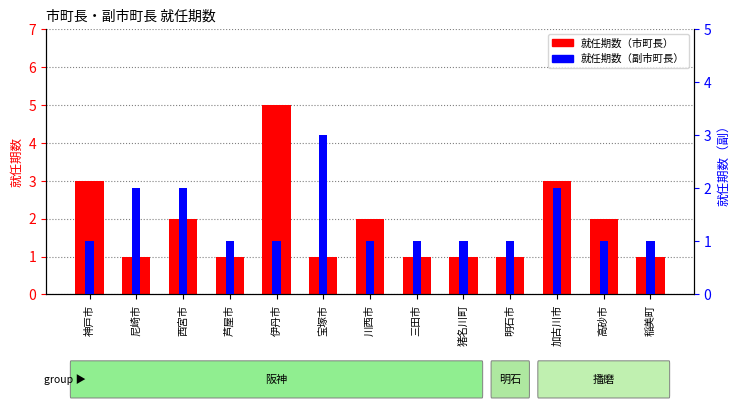

Does the chart contain stacked bars?

No